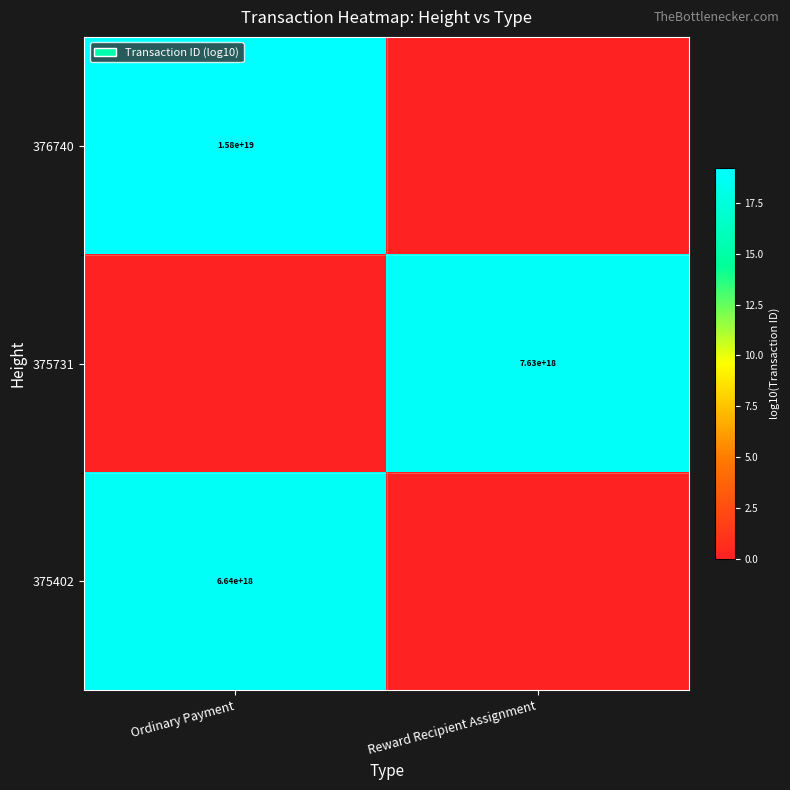

The value of 375731 at Reward Recipient Assignment is 7630000000000000000. True or false?

True